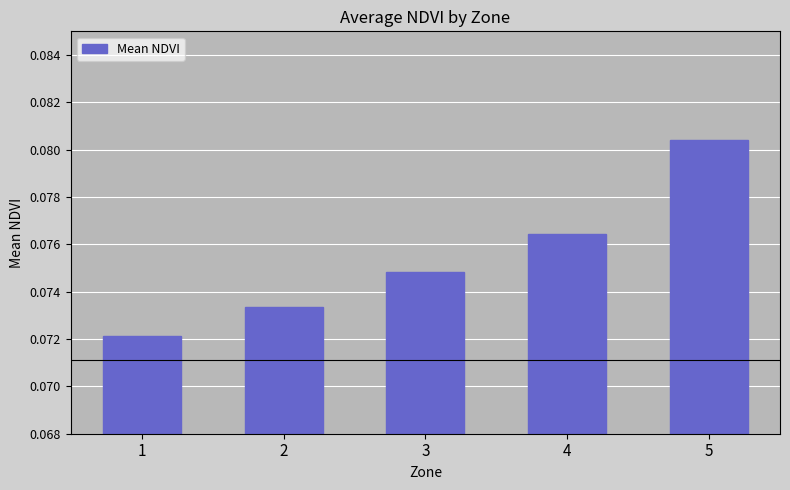

Is it true that the value at 5 is 0.0?

False